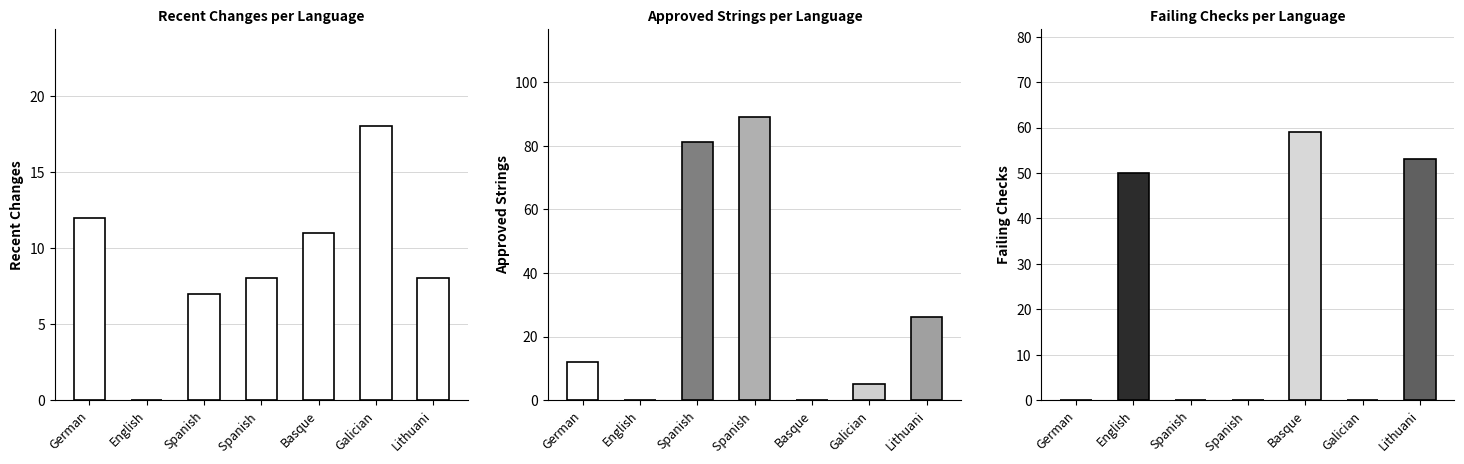

Between Lithuani and Galician, which is larger?

Galician